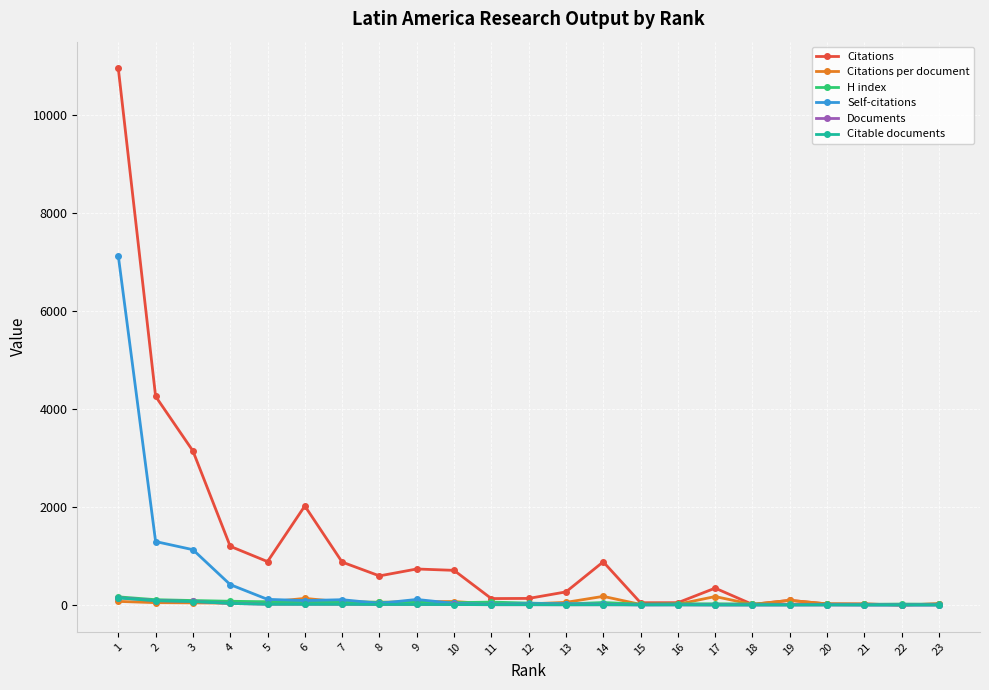

True or false: Citations per document has more than 0 points higher than both neighbors.

True